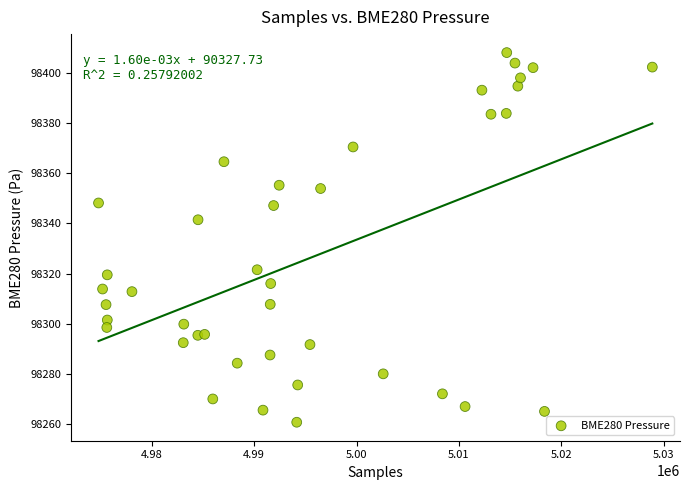

What is the range of X values (max minus min)?

54118.0